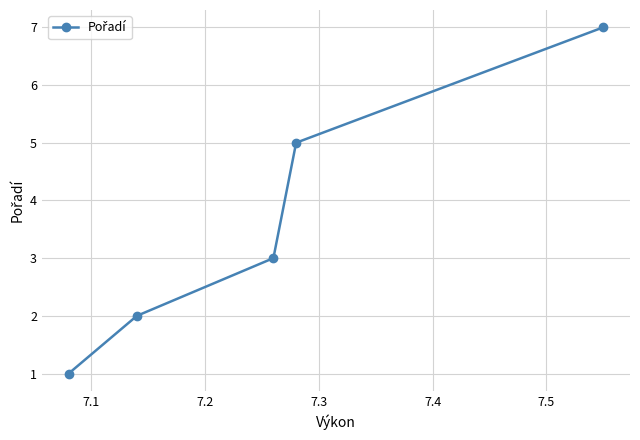

Reading right to left, transcribe all the data shown in this chart.

7	5	3	2	1